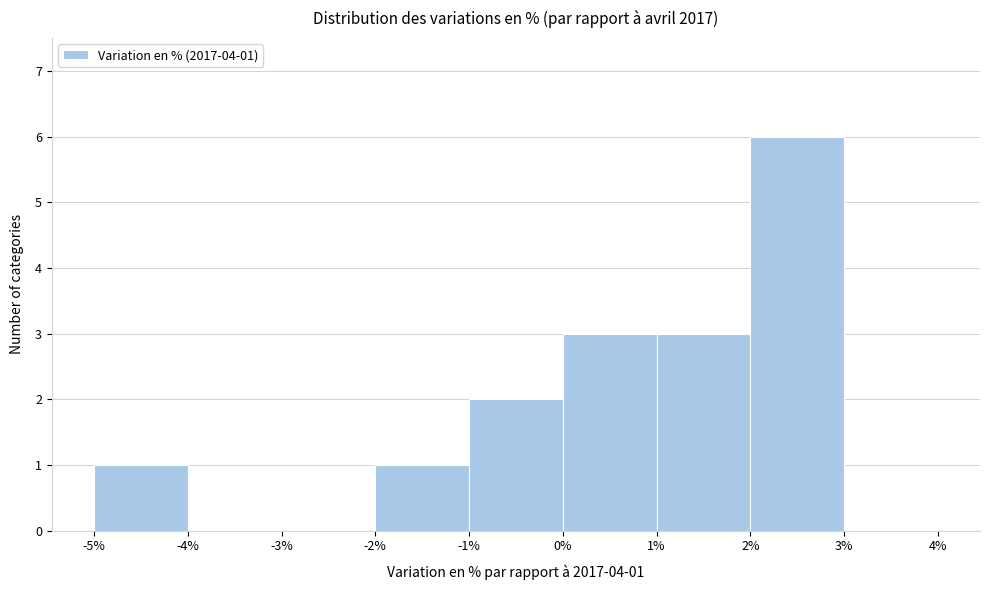

Which range on the x-axis has the tallest bar?

2% to 3%